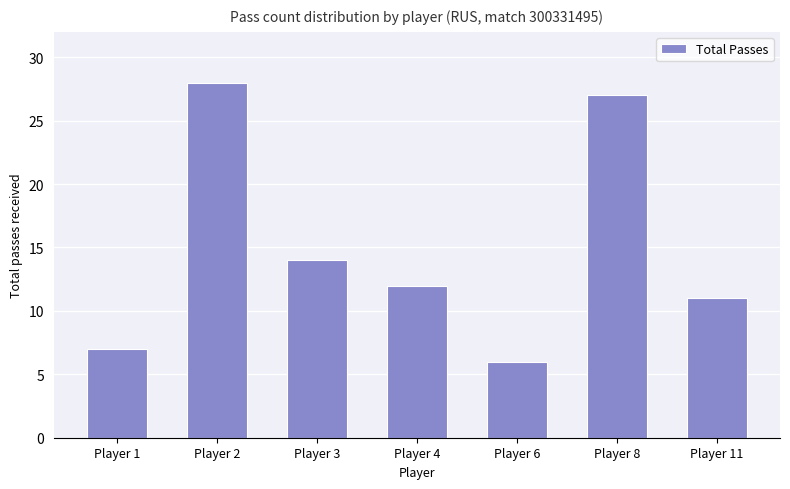

Rank the categories by value from highest to lowest.

Player 2, Player 8, Player 3, Player 4, Player 11, Player 1, Player 6